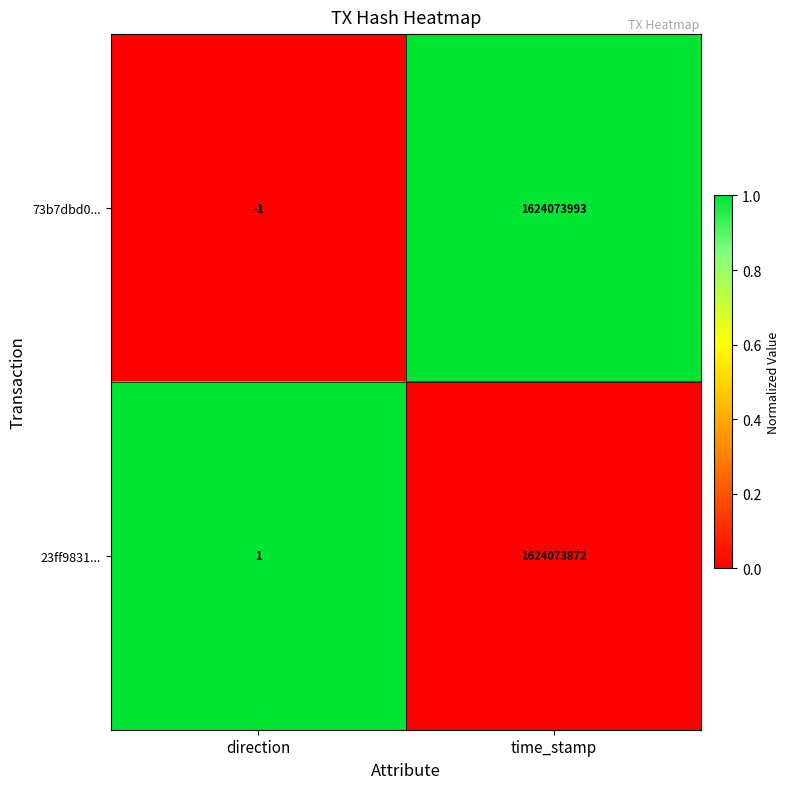

What is the approximate value of 73b7dbd0... at time_stamp, to the nearest 50?

1624074000